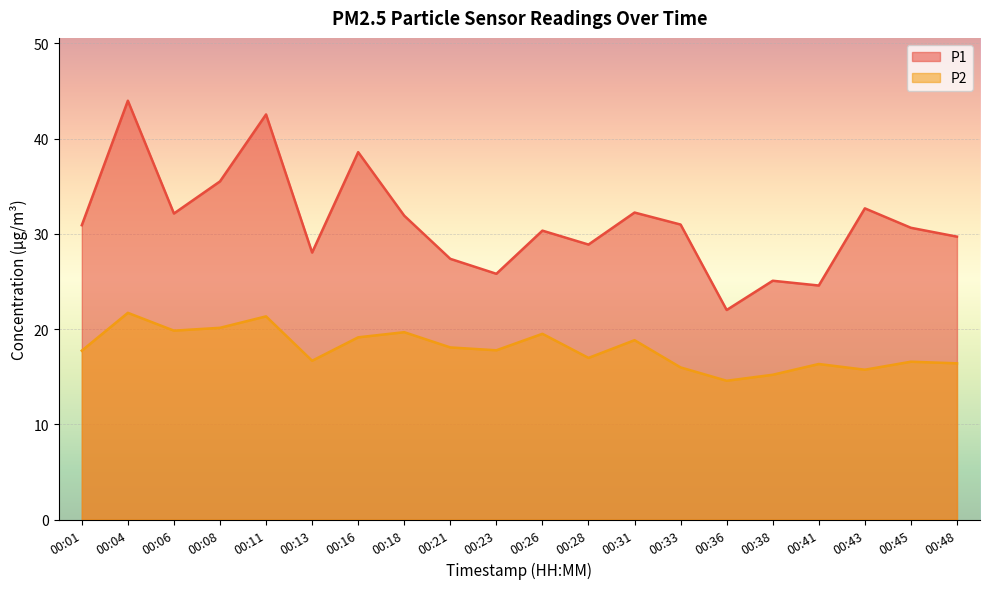

List the labels in order of P1 value, smallest first.

00:36, 00:41, 00:38, 00:23, 00:21, 00:13, 00:28, 00:48, 00:26, 00:45, 00:01, 00:33, 00:18, 00:06, 00:31, 00:43, 00:08, 00:16, 00:11, 00:04